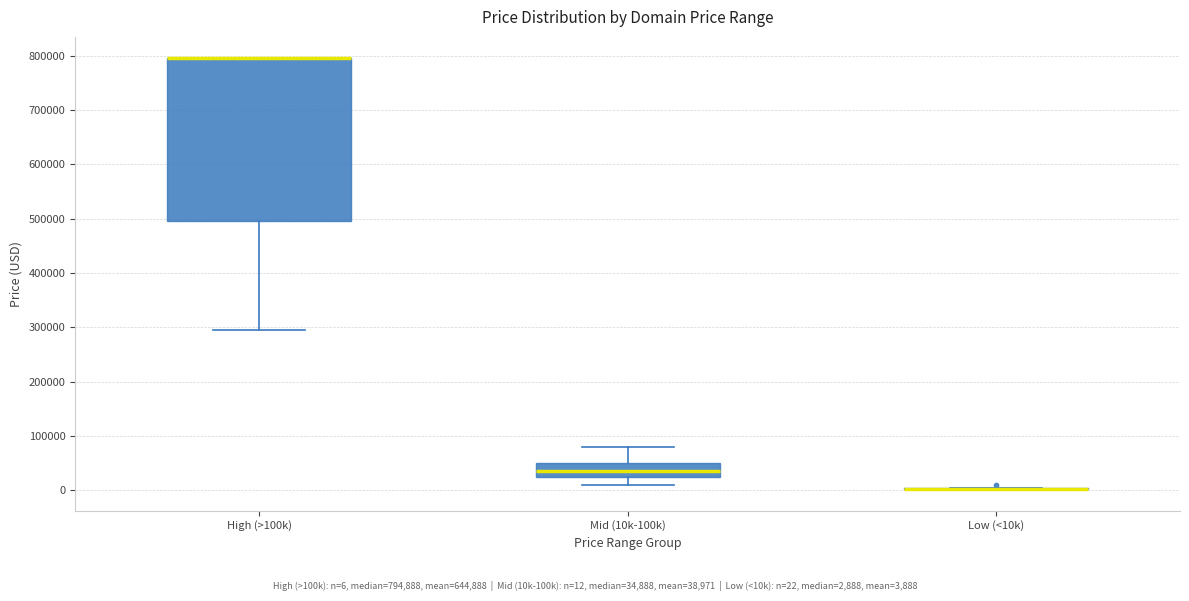

Where is the lower edge of the box for Mid (10k-100k) on the y-axis? The values are not printed on the chart, so give them approximately, as read against the axis.

20000